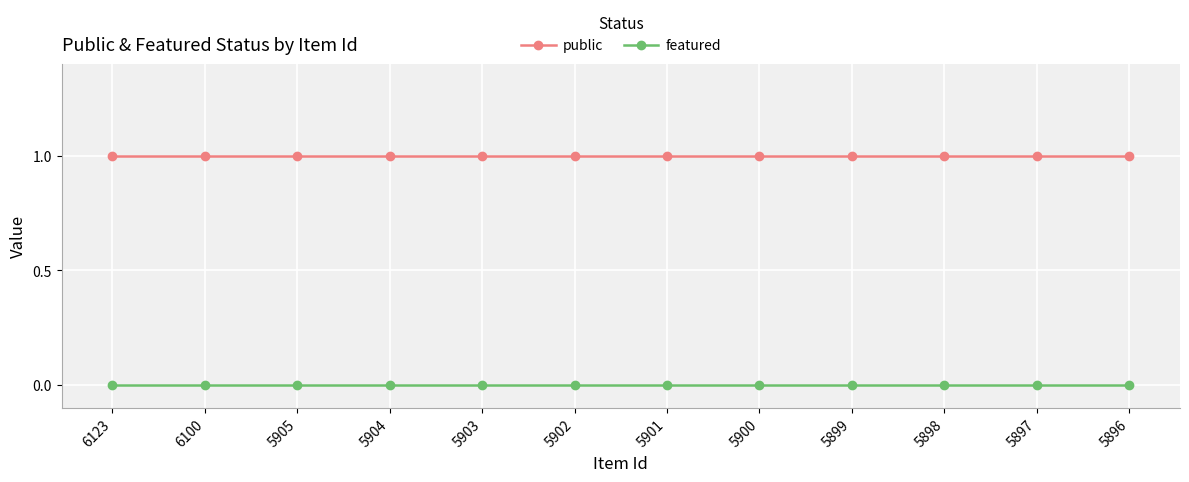

Rank the series by their maximum value, from highest to lowest.

public, featured